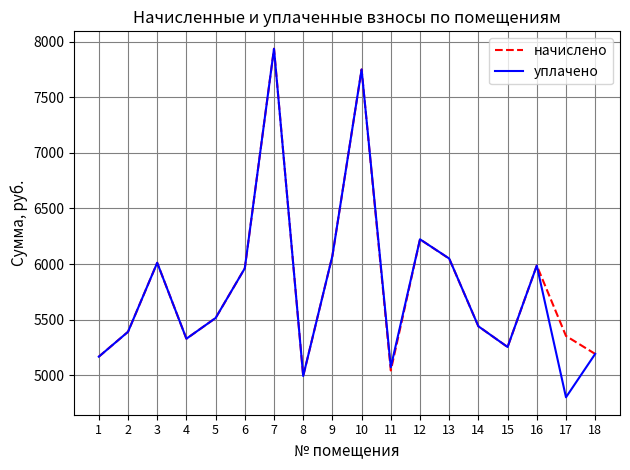

What is the approximate value of начислено at 15?

5253.7